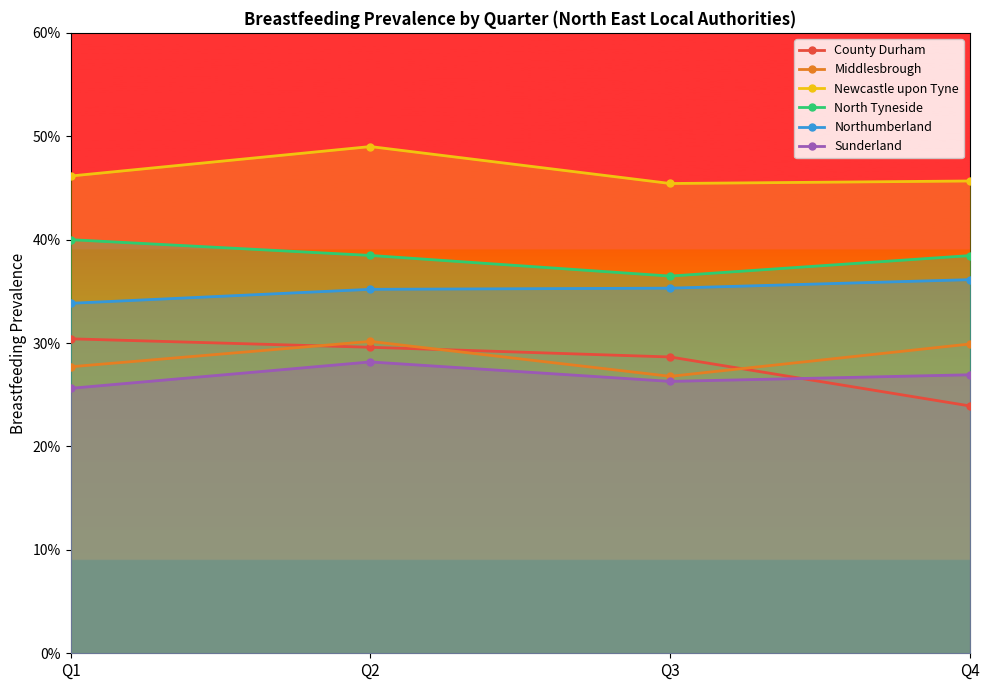

Reading left to right, list all the values displayed in this chart.

County Durham: Q1=0.3	Q2=0.3	Q3=0.3	Q4=0.2
Middlesbrough: Q1=0.3	Q2=0.3	Q3=0.3	Q4=0.3
Newcastle upon Tyne: Q1=0.5	Q2=0.5	Q3=0.5	Q4=0.5
North Tyneside: Q1=0.4	Q2=0.4	Q3=0.4	Q4=0.4
Northumberland: Q1=0.3	Q2=0.4	Q3=0.4	Q4=0.4
Sunderland: Q1=0.3	Q2=0.3	Q3=0.3	Q4=0.3